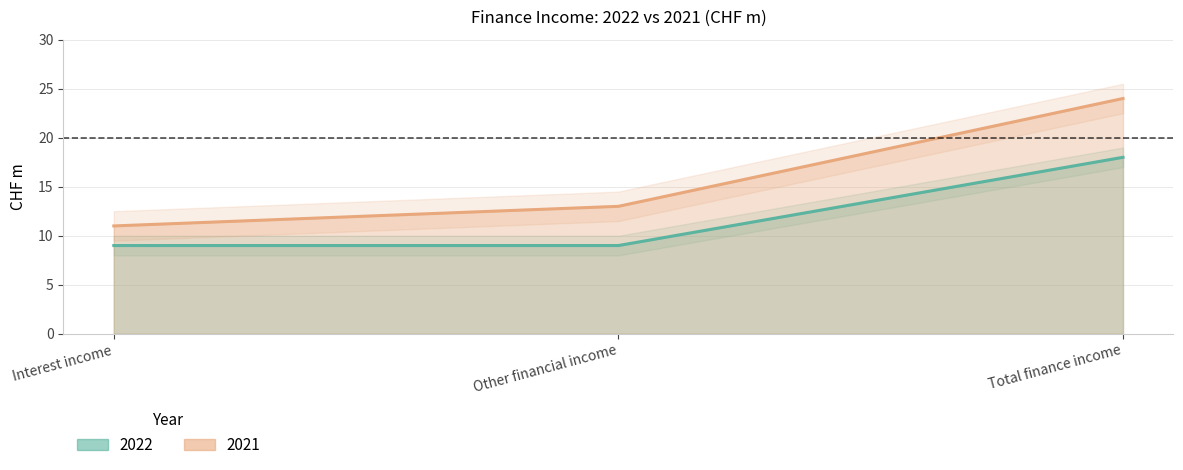

List the series in order of their peak value, lowest first.

2022, 2021